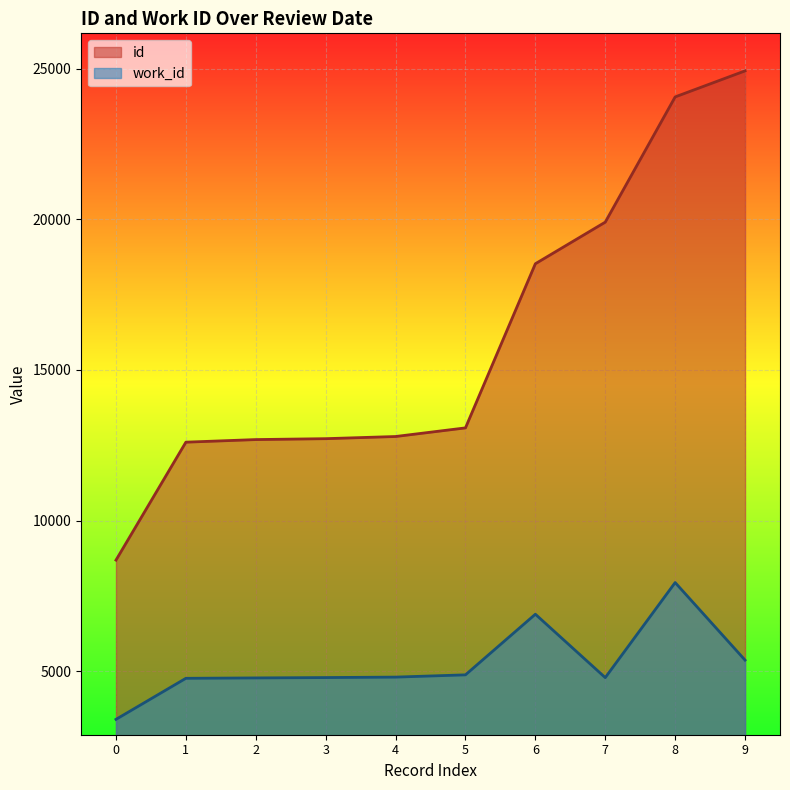

True or false: work_id has more than 2 interior local peaks.

False